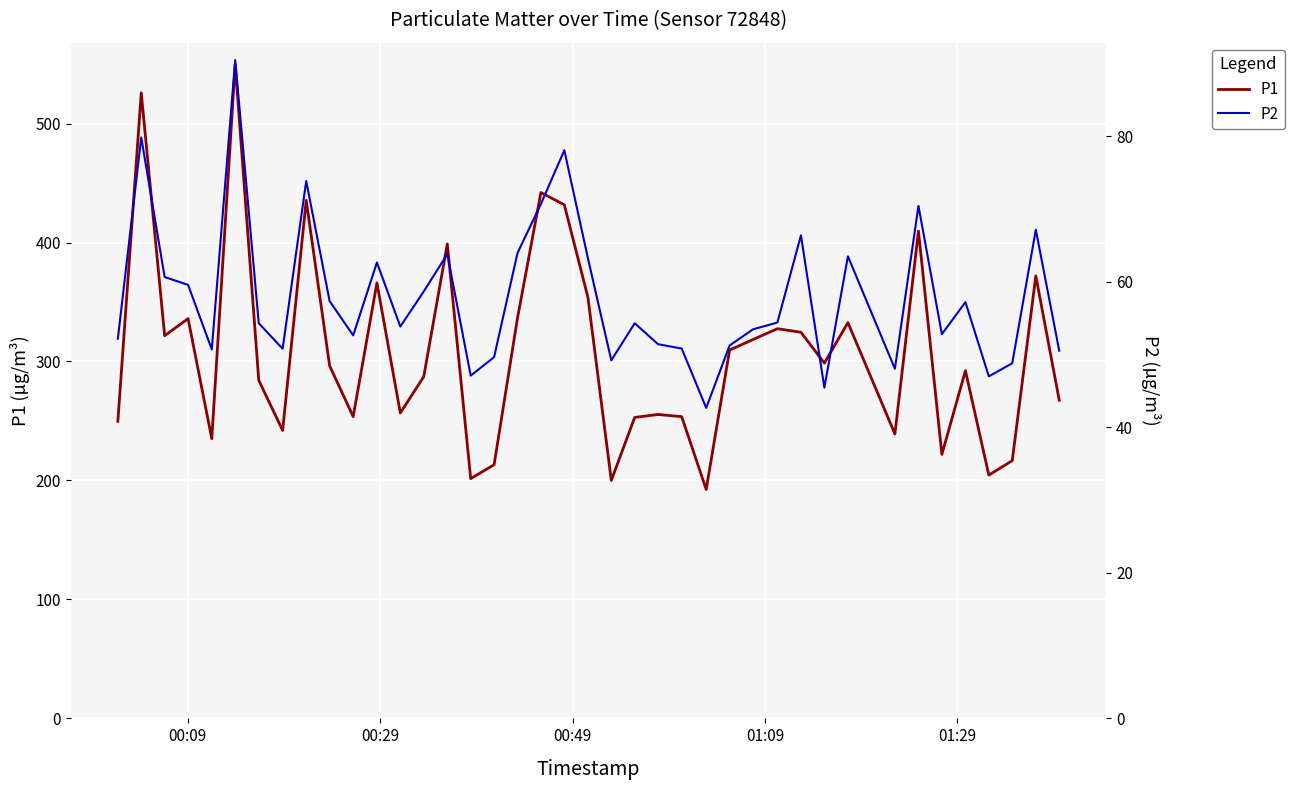

What is the highest value of the P1 series?

550.1